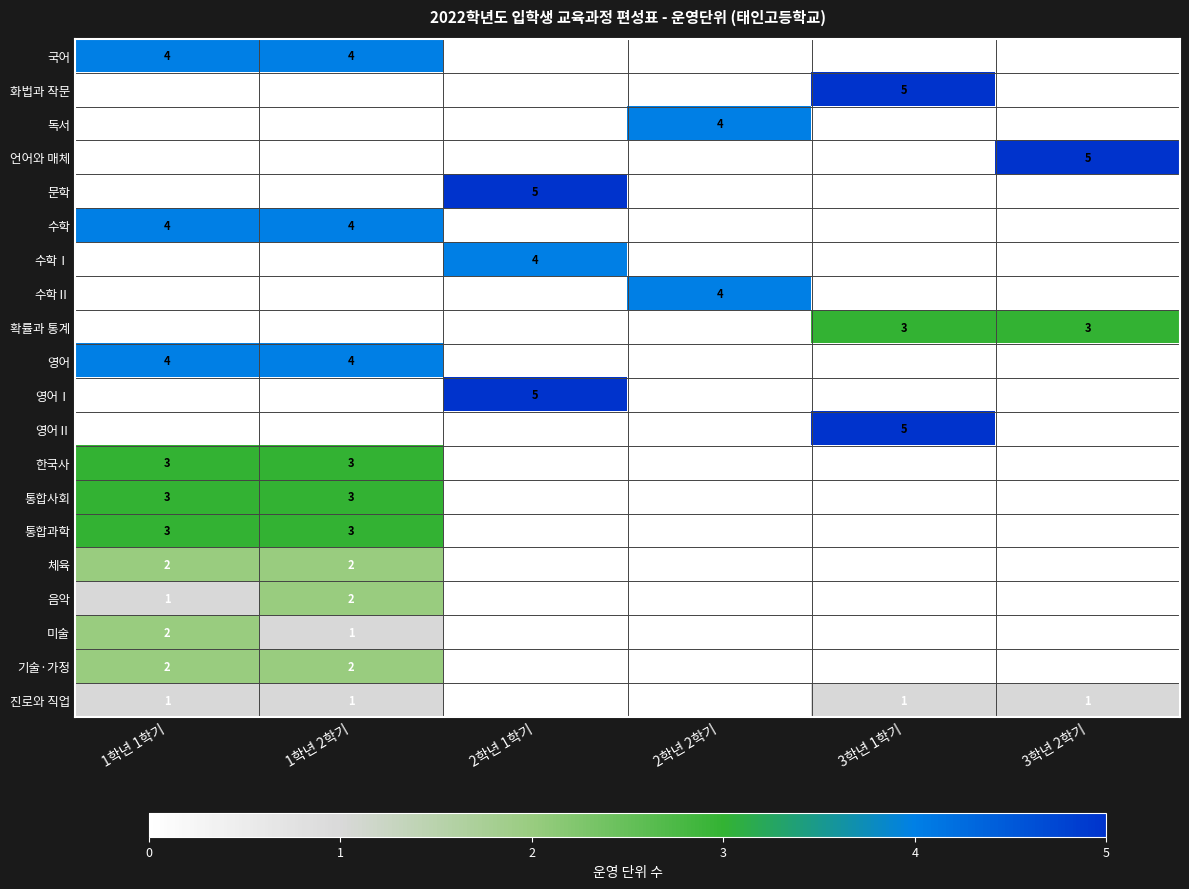

Is it true that 언어와 매체 equals 7 at 3학년 2학기?

False